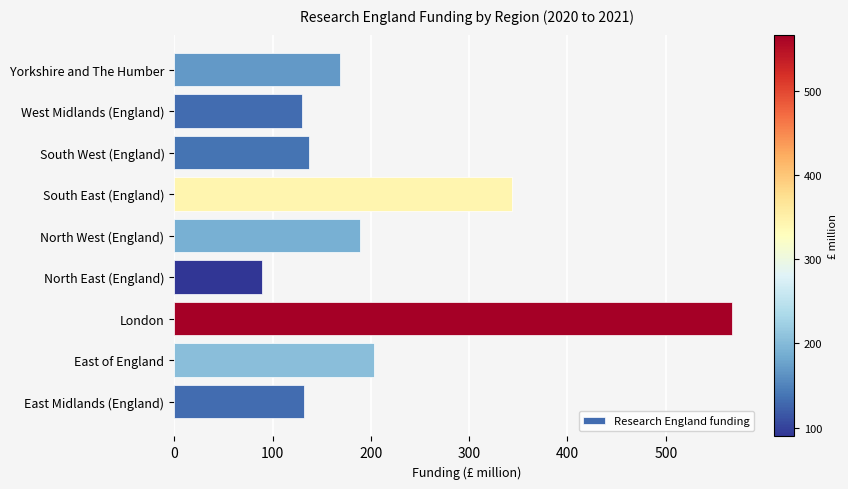

Is it true that the value at North East (England) is 89.3?

True